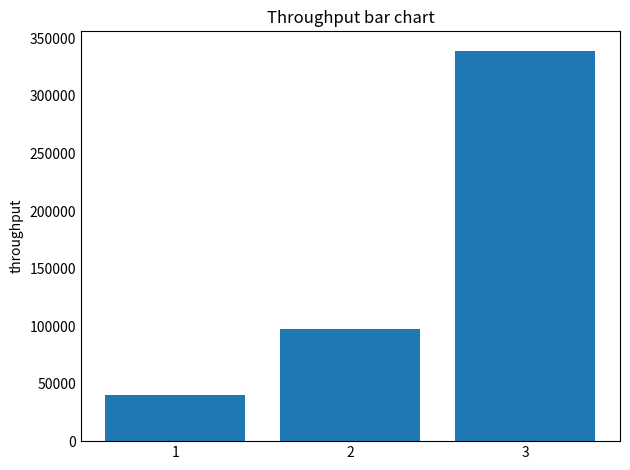

Is it true that the value at 2 is 97800?

True